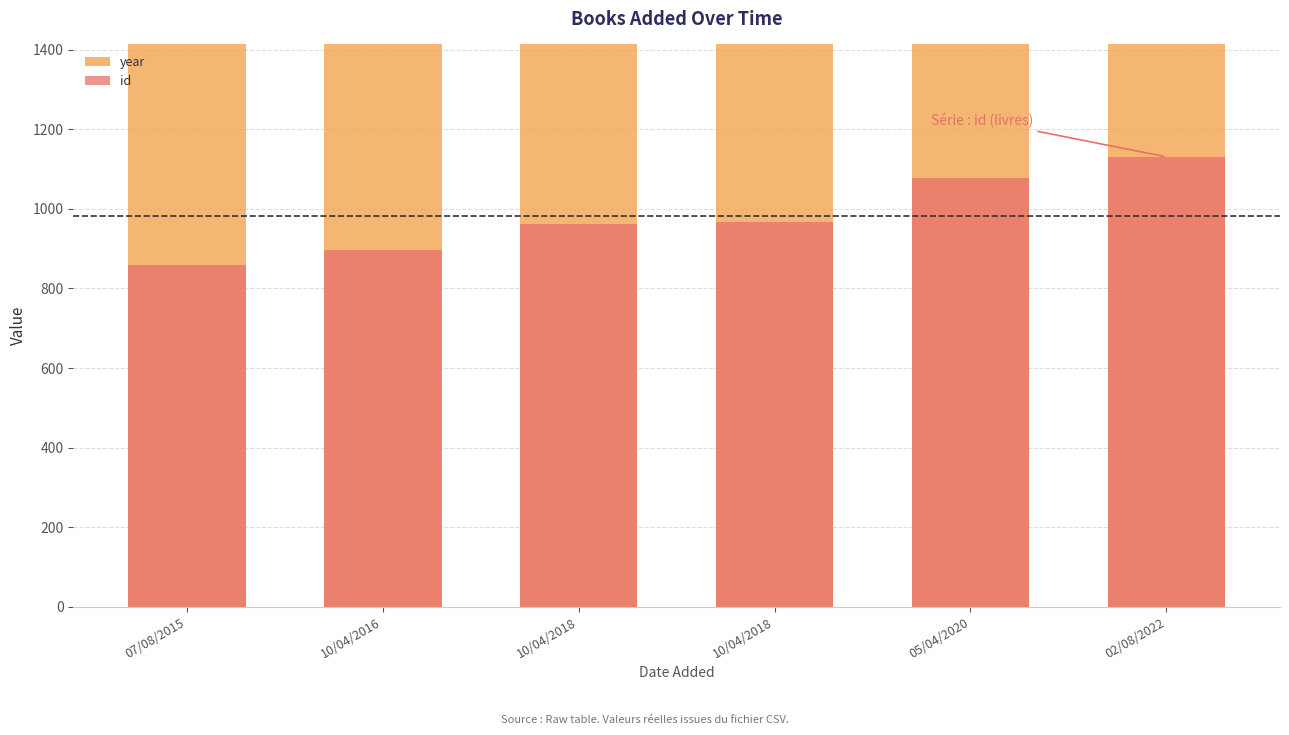

Which has a higher value, 10/04/2018 or 10/04/2016?

10/04/2018